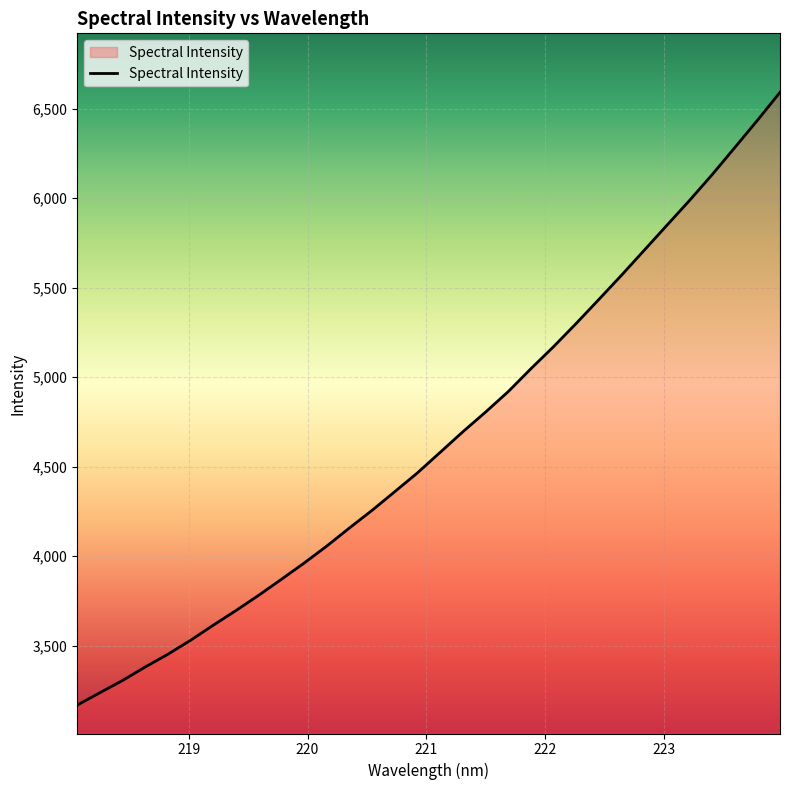

What is the smallest value displayed?

3168.5